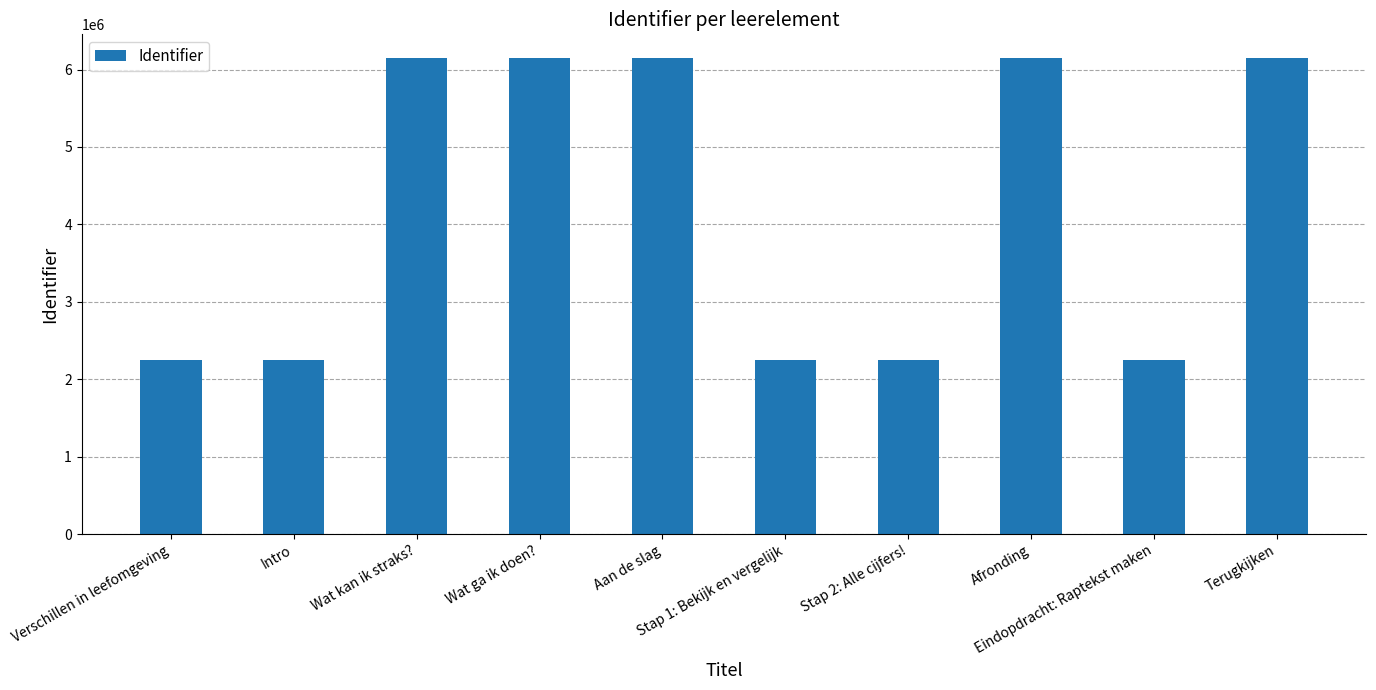

What is the minimum value shown in the chart?

2251349